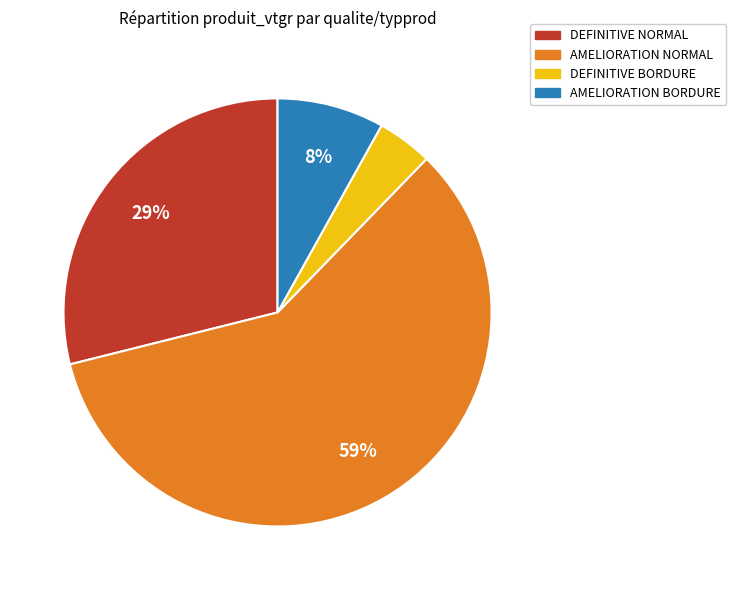

Is there any slice that represents more than half of the pie?

Yes